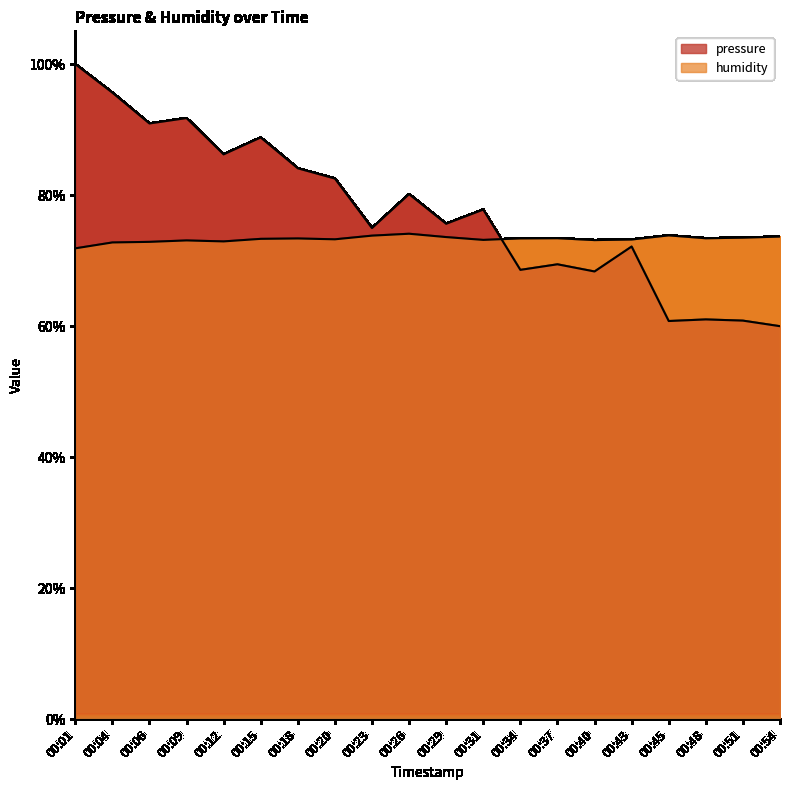

How many intersections are there between pressure and humidity?

1